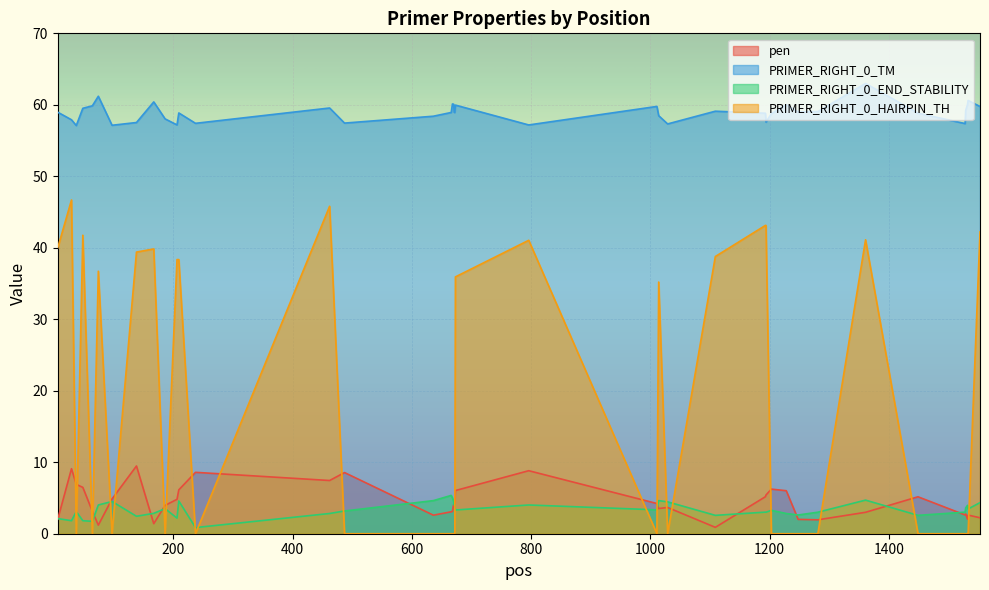

How many series are shown in this chart?

4